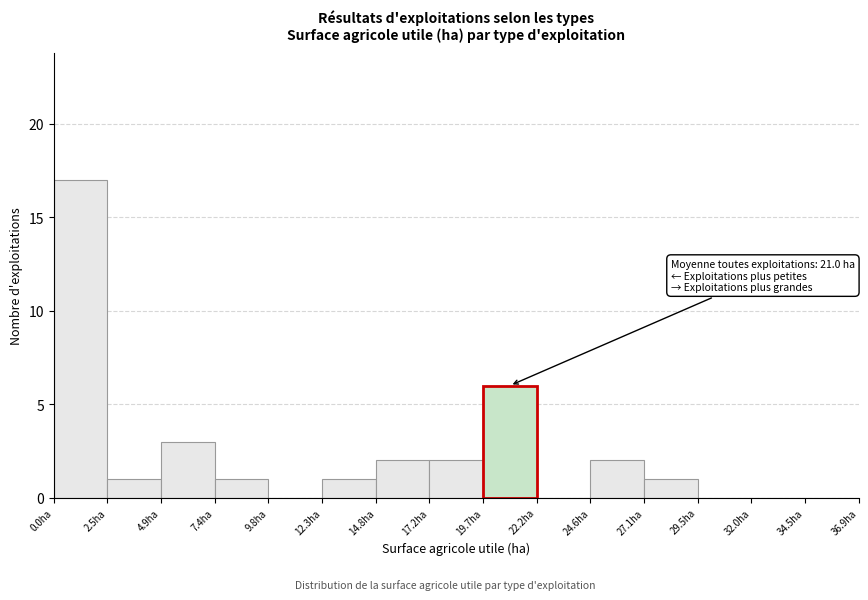

Which range on the x-axis has the tallest bar?

0.0 to 2.5